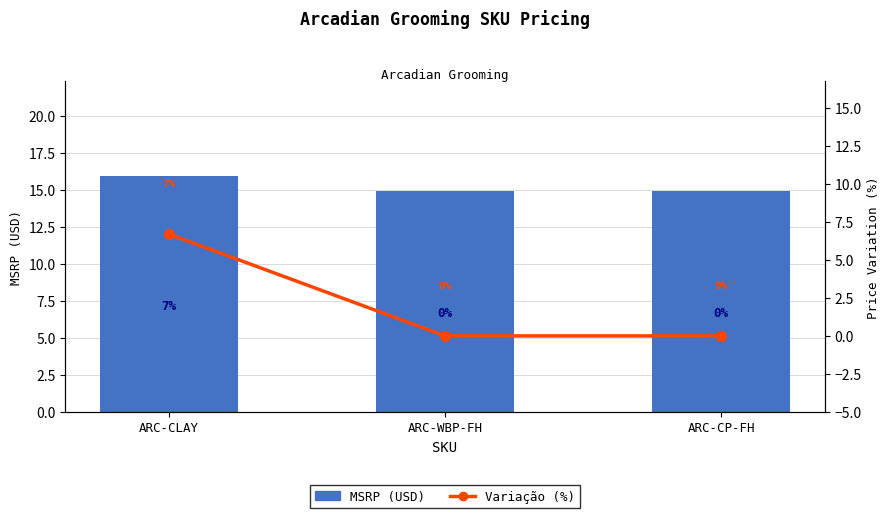

Count the number of categories in the chart.

3